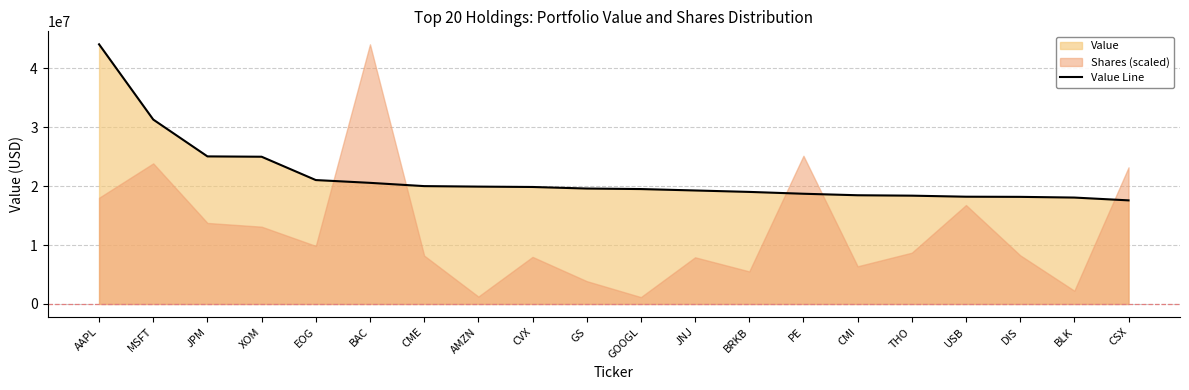

Rank the categories by value from lowest to highest.

CSX, BLK, DIS, USB, THO, CMI, PE, BRKB, JNJ, GOOGL, GS, CVX, AMZN, CME, BAC, EOG, XOM, JPM, MSFT, AAPL